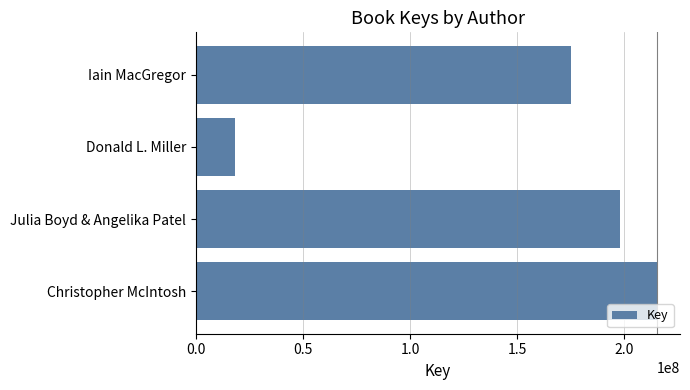

Reading bottom to top, what are all the values shown in this chart?

215231444	197973659	18202240	175307830